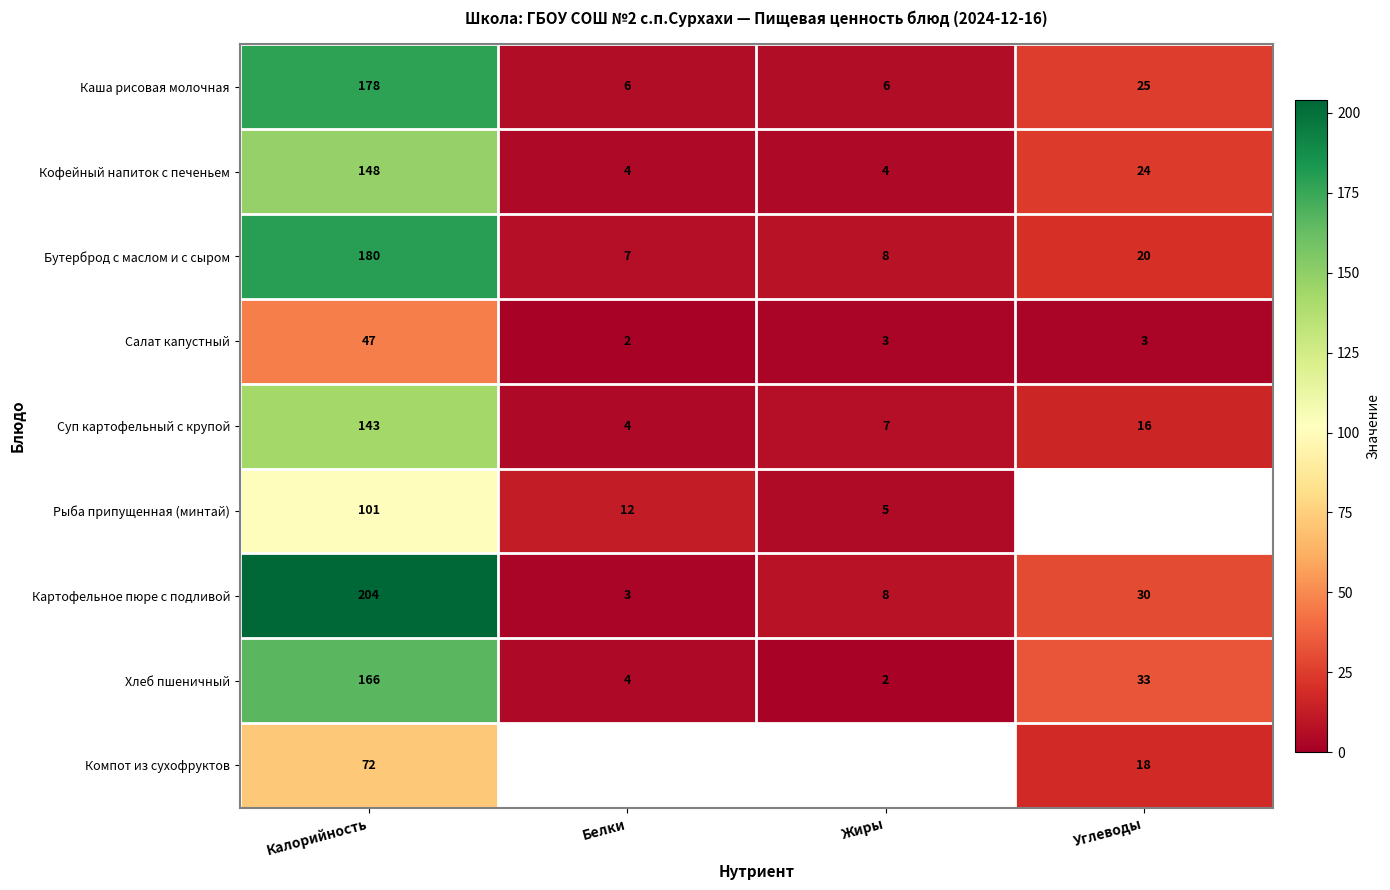

List the labels in order of Суп картофельный с крупой value, smallest first.

Белки, Жиры, Углеводы, Калорийность